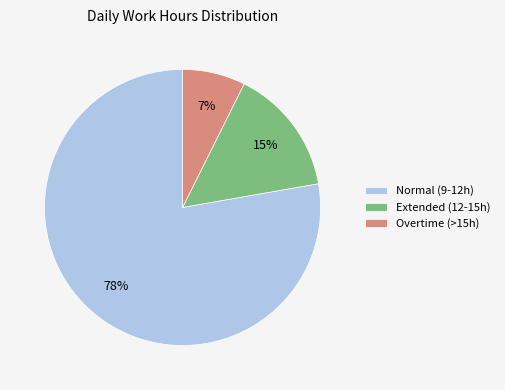

Which slice represents more than half of the pie?

Normal (9-12h)